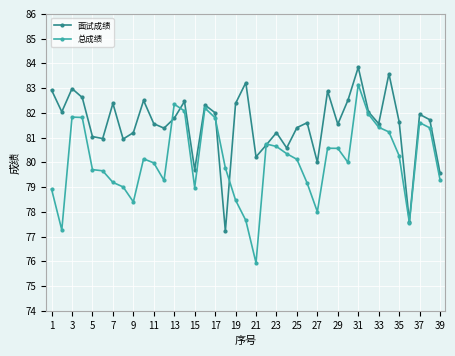

Which series has the widest spread of values?

总成绩